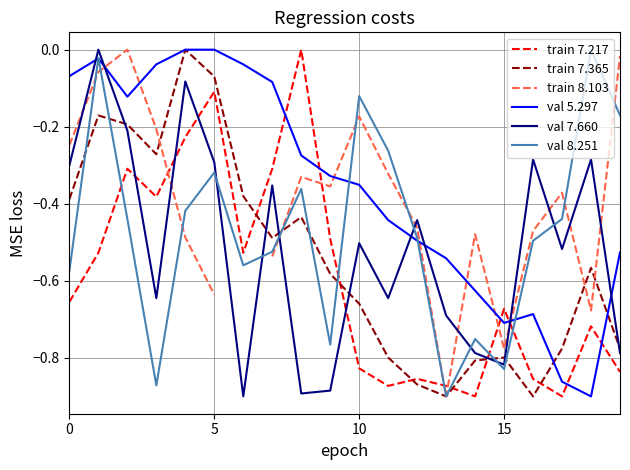

What is the sum of all train 7.217 values?

-11.8